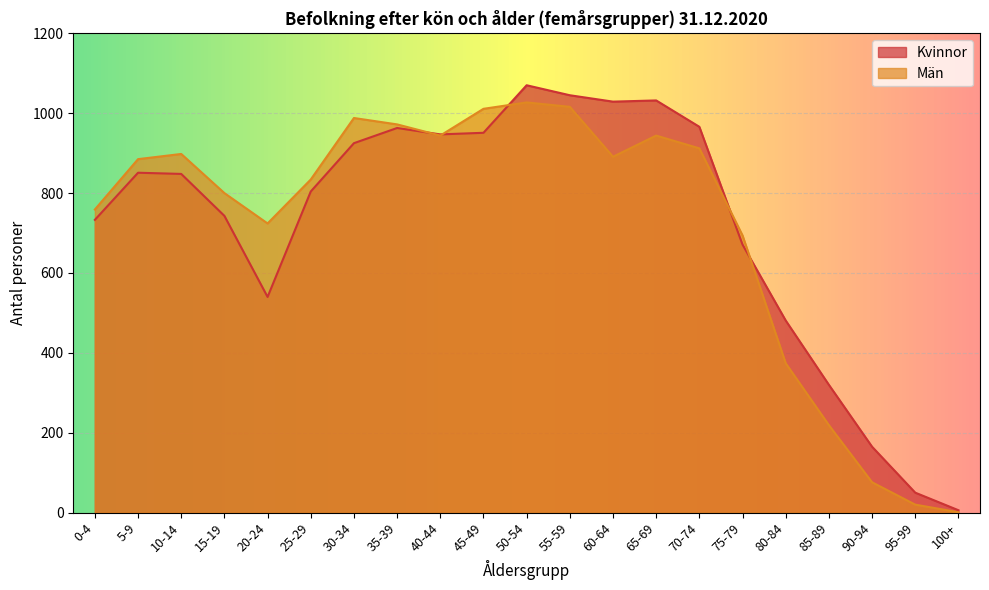

What are all the series names shown in the legend?

Kvinnor, Män